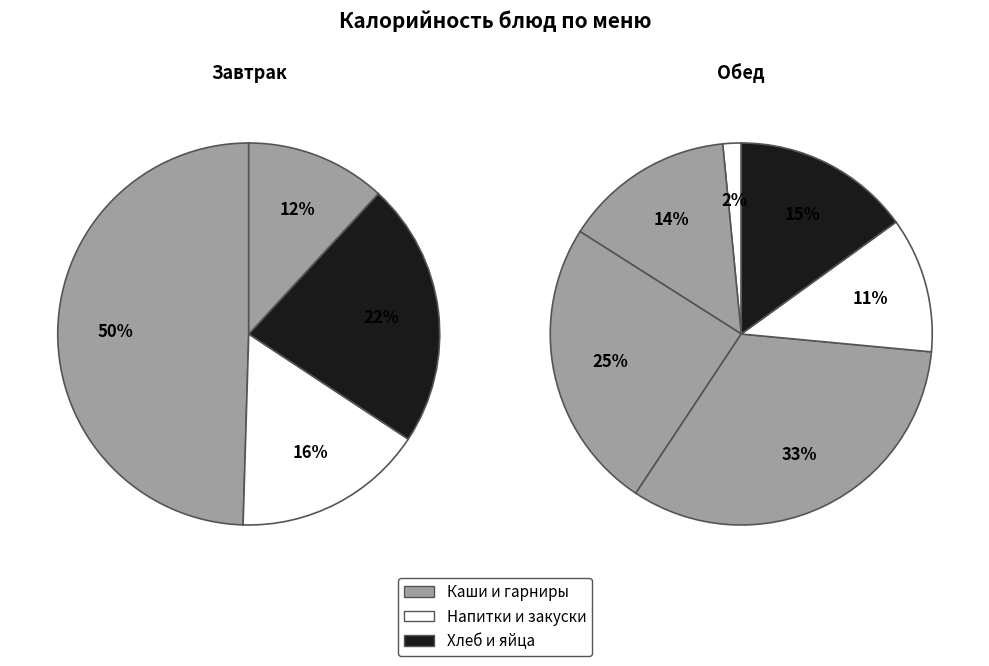

How many slices are in this pie chart?

10